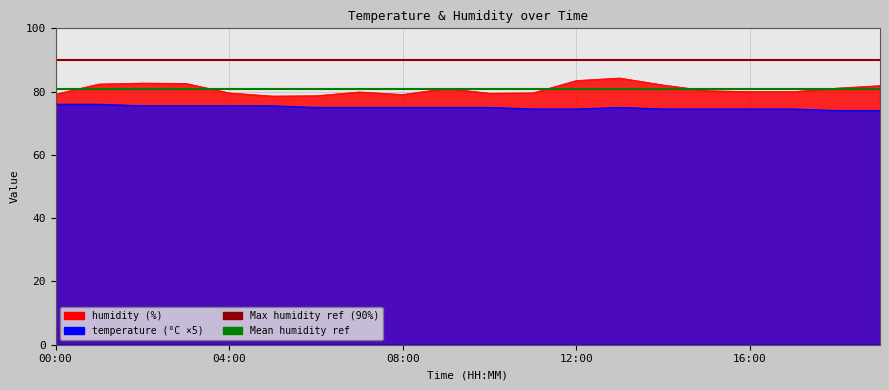

Which has a higher value, 08:00 or 14:00?

14:00